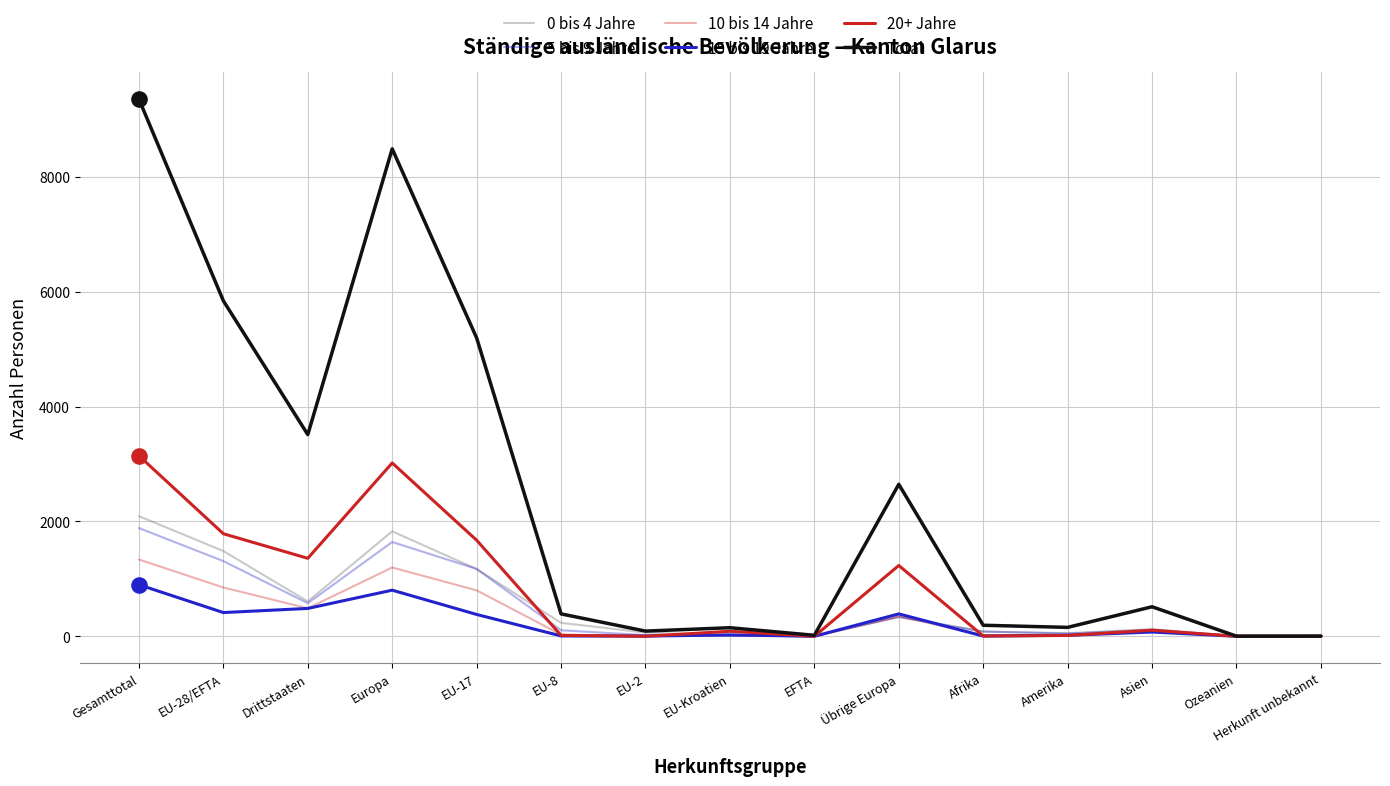

At which category is the sum across all series the highest?

Gesamttotal